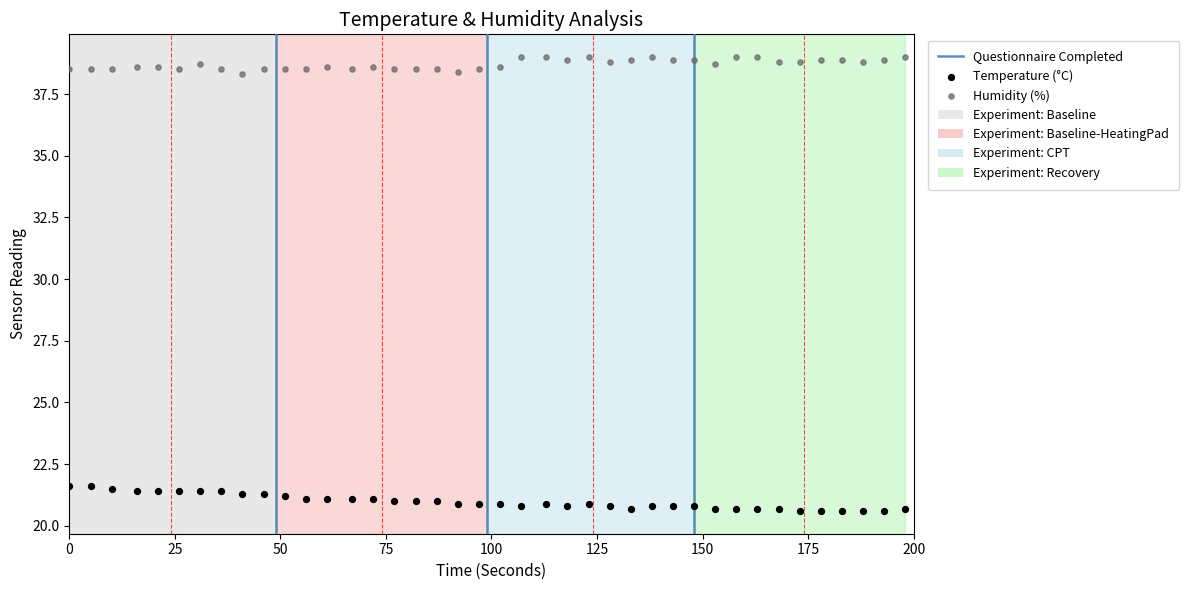

Which series reaches the maximum Y coordinate?

Humidity (%)